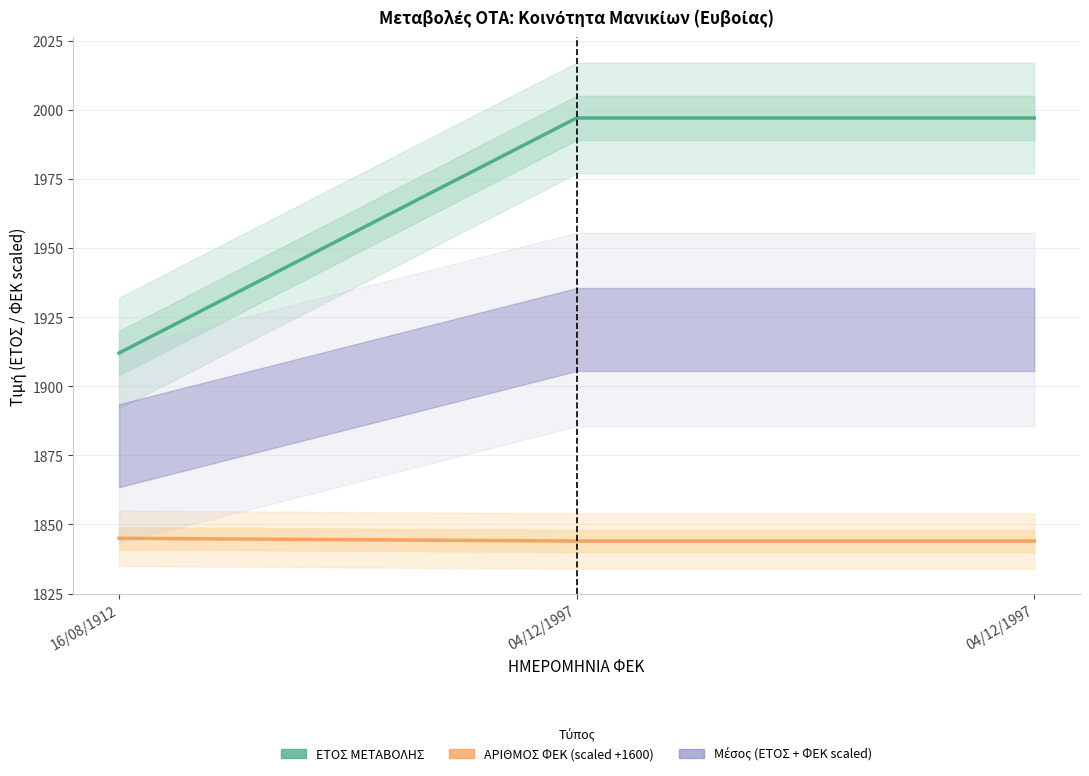

Between 16/08/1912 and 04/12/1997, which is larger?

04/12/1997